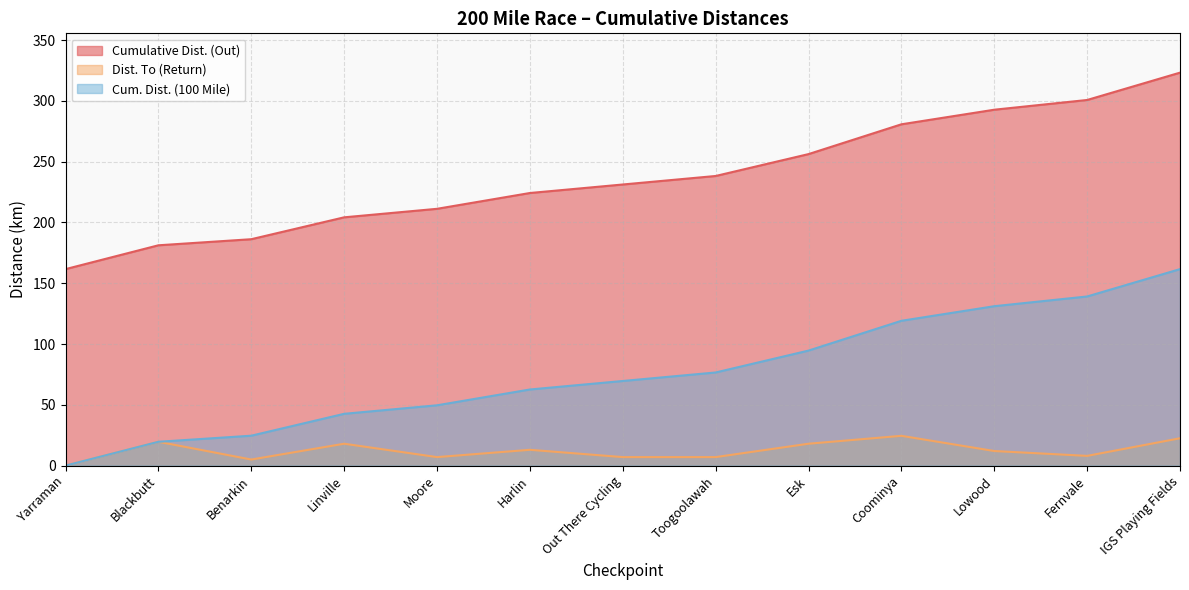

List the series in order of their peak value, lowest first.

Dist. To (Return), Cum. Dist. (100 Mile), Cumulative Dist. (Out)